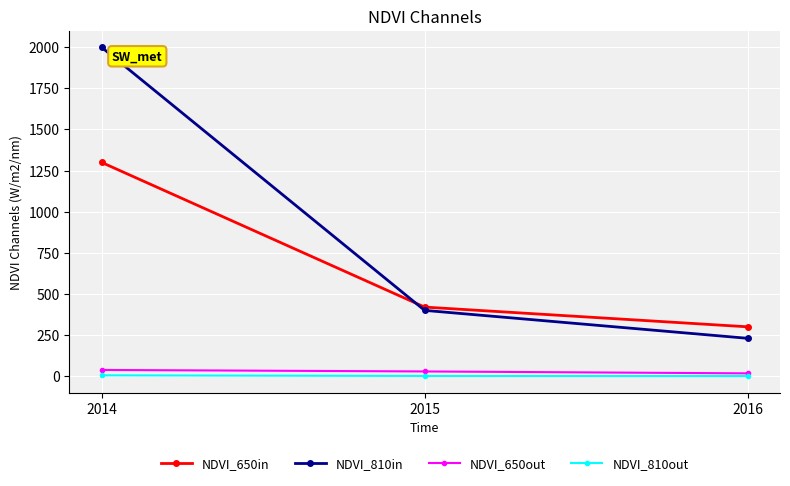

Does the chart display data point markers on the line(s)?

Yes